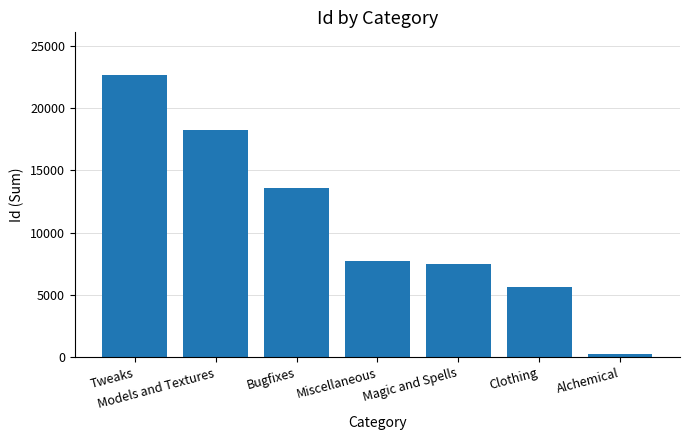

What is the change in value from Tweaks to Miscellaneous?

-14948